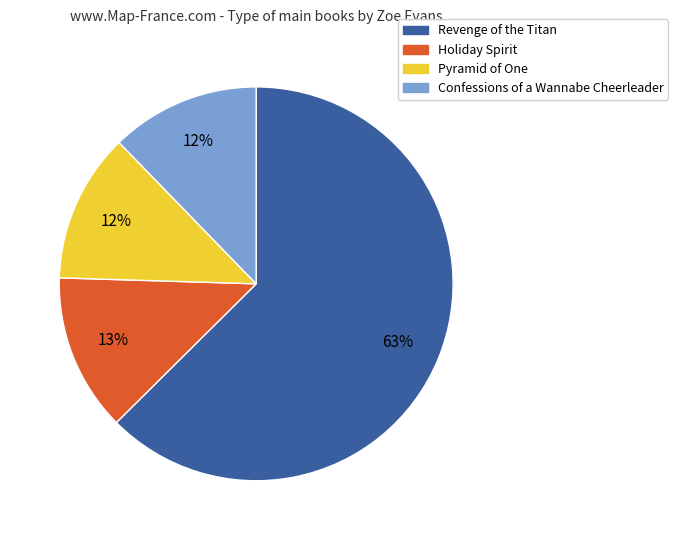

Which category accounts for the majority?

Revenge of the Titan